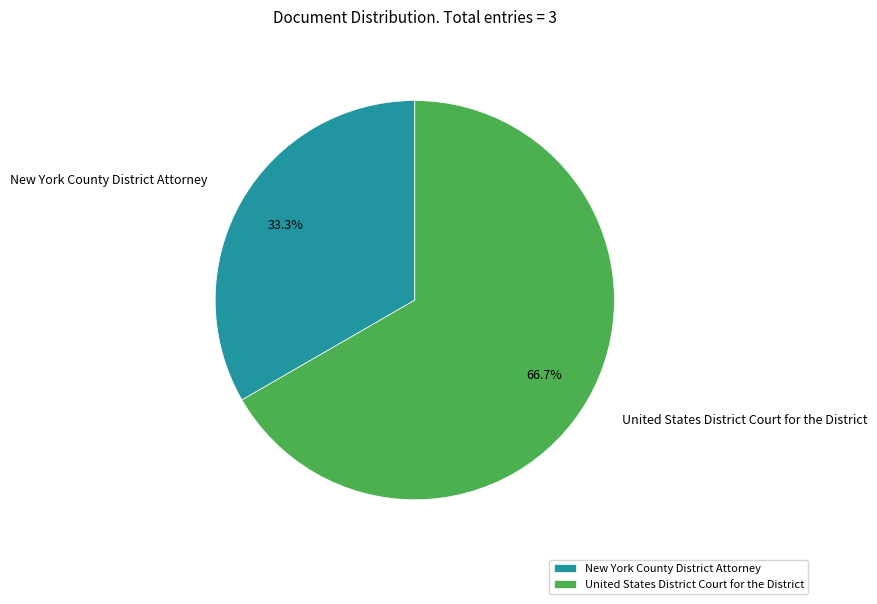

How many slices are in this pie chart?

2